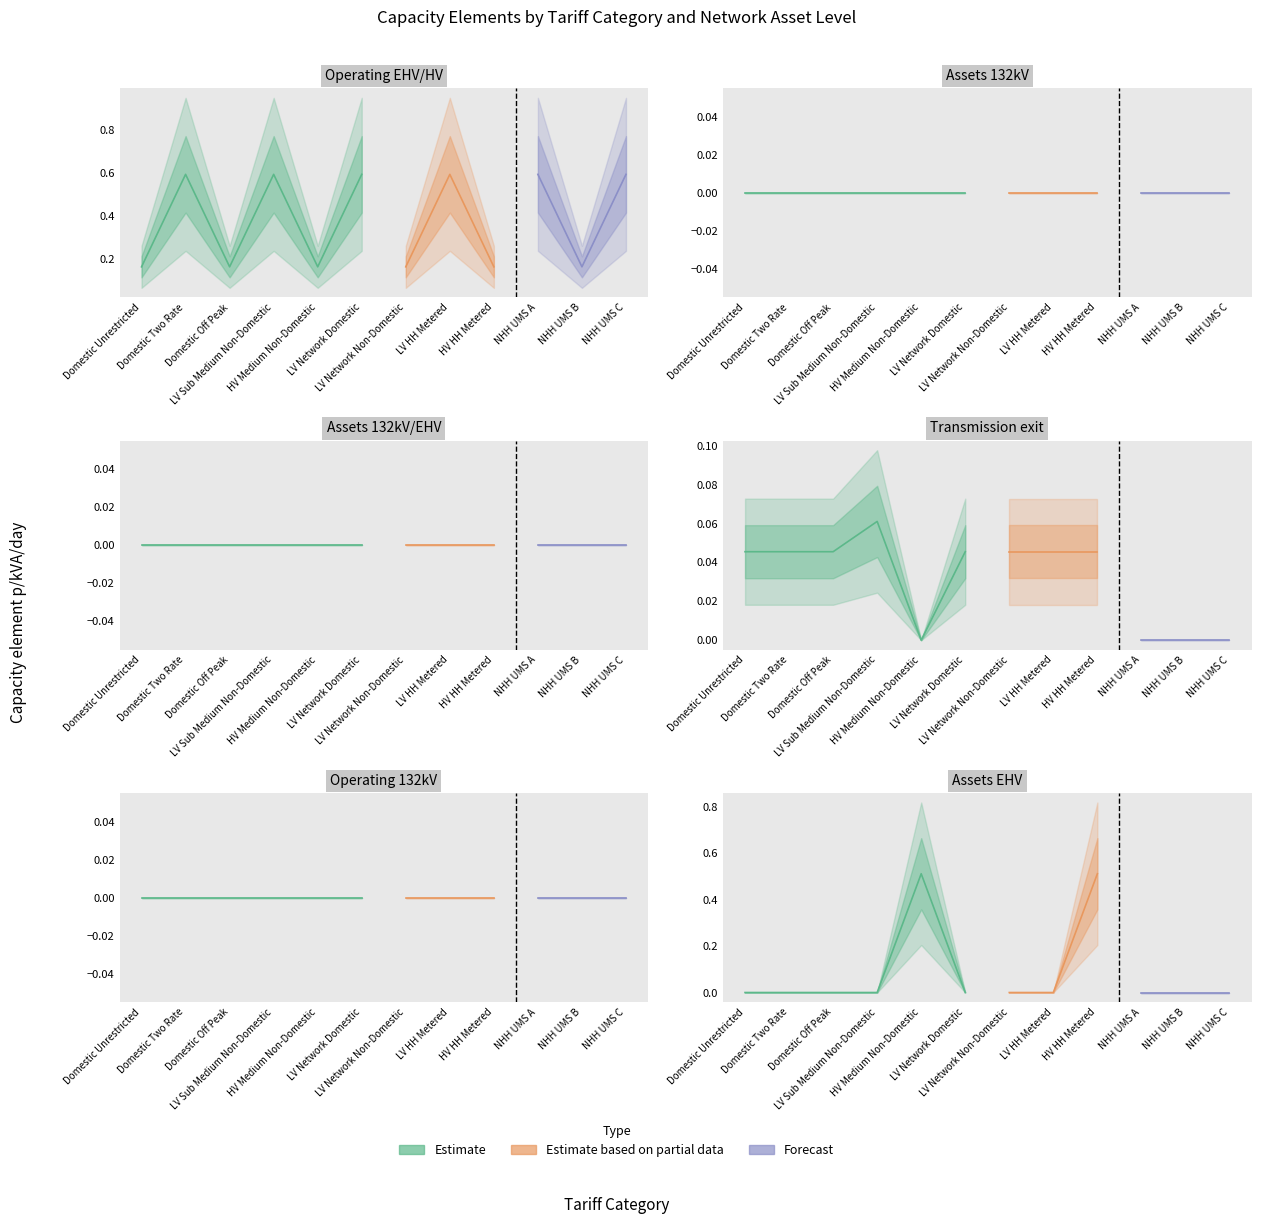

True or false: Operating EHV/HV and Assets 132kV/EHV cross at least once.

False